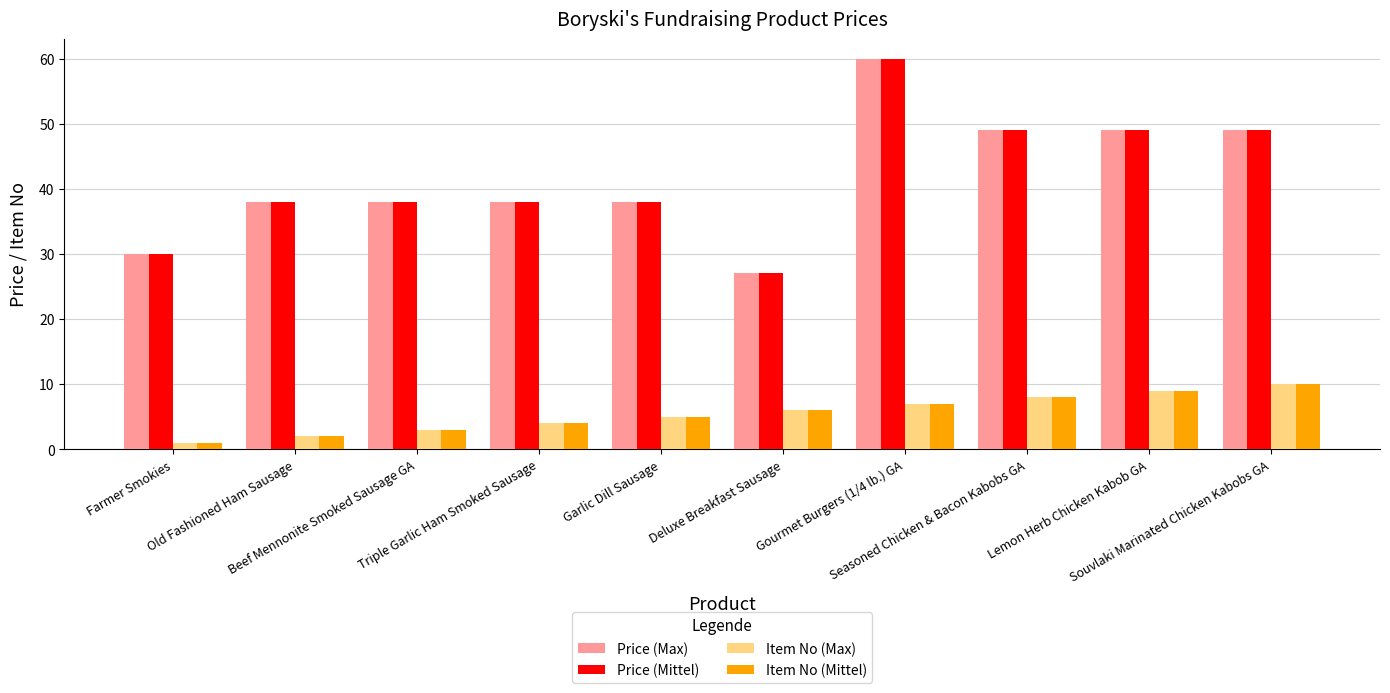

Reading right to left, transcribe all the data shown in this chart.

Price (Max): Souvlaki Marinated Chicken Kabobs GA=49	Lemon Herb Chicken Kabob GA=49	Seasoned Chicken & Bacon Kabobs GA=49	Gourmet Burgers (1/4 lb.) GA=60	Deluxe Breakfast Sausage=27	Garlic Dill Sausage=38	Triple Garlic Ham Smoked Sausage=38	Beef Mennonite Smoked Sausage GA=38	Old Fashioned Ham Sausage=38	Farmer Smokies=30
Price (Mittel): Souvlaki Marinated Chicken Kabobs GA=49	Lemon Herb Chicken Kabob GA=49	Seasoned Chicken & Bacon Kabobs GA=49	Gourmet Burgers (1/4 lb.) GA=60	Deluxe Breakfast Sausage=27	Garlic Dill Sausage=38	Triple Garlic Ham Smoked Sausage=38	Beef Mennonite Smoked Sausage GA=38	Old Fashioned Ham Sausage=38	Farmer Smokies=30
Item No (Max): Souvlaki Marinated Chicken Kabobs GA=10	Lemon Herb Chicken Kabob GA=9	Seasoned Chicken & Bacon Kabobs GA=8	Gourmet Burgers (1/4 lb.) GA=7	Deluxe Breakfast Sausage=6	Garlic Dill Sausage=5	Triple Garlic Ham Smoked Sausage=4	Beef Mennonite Smoked Sausage GA=3	Old Fashioned Ham Sausage=2	Farmer Smokies=1
Item No (Mittel): Souvlaki Marinated Chicken Kabobs GA=10	Lemon Herb Chicken Kabob GA=9	Seasoned Chicken & Bacon Kabobs GA=8	Gourmet Burgers (1/4 lb.) GA=7	Deluxe Breakfast Sausage=6	Garlic Dill Sausage=5	Triple Garlic Ham Smoked Sausage=4	Beef Mennonite Smoked Sausage GA=3	Old Fashioned Ham Sausage=2	Farmer Smokies=1